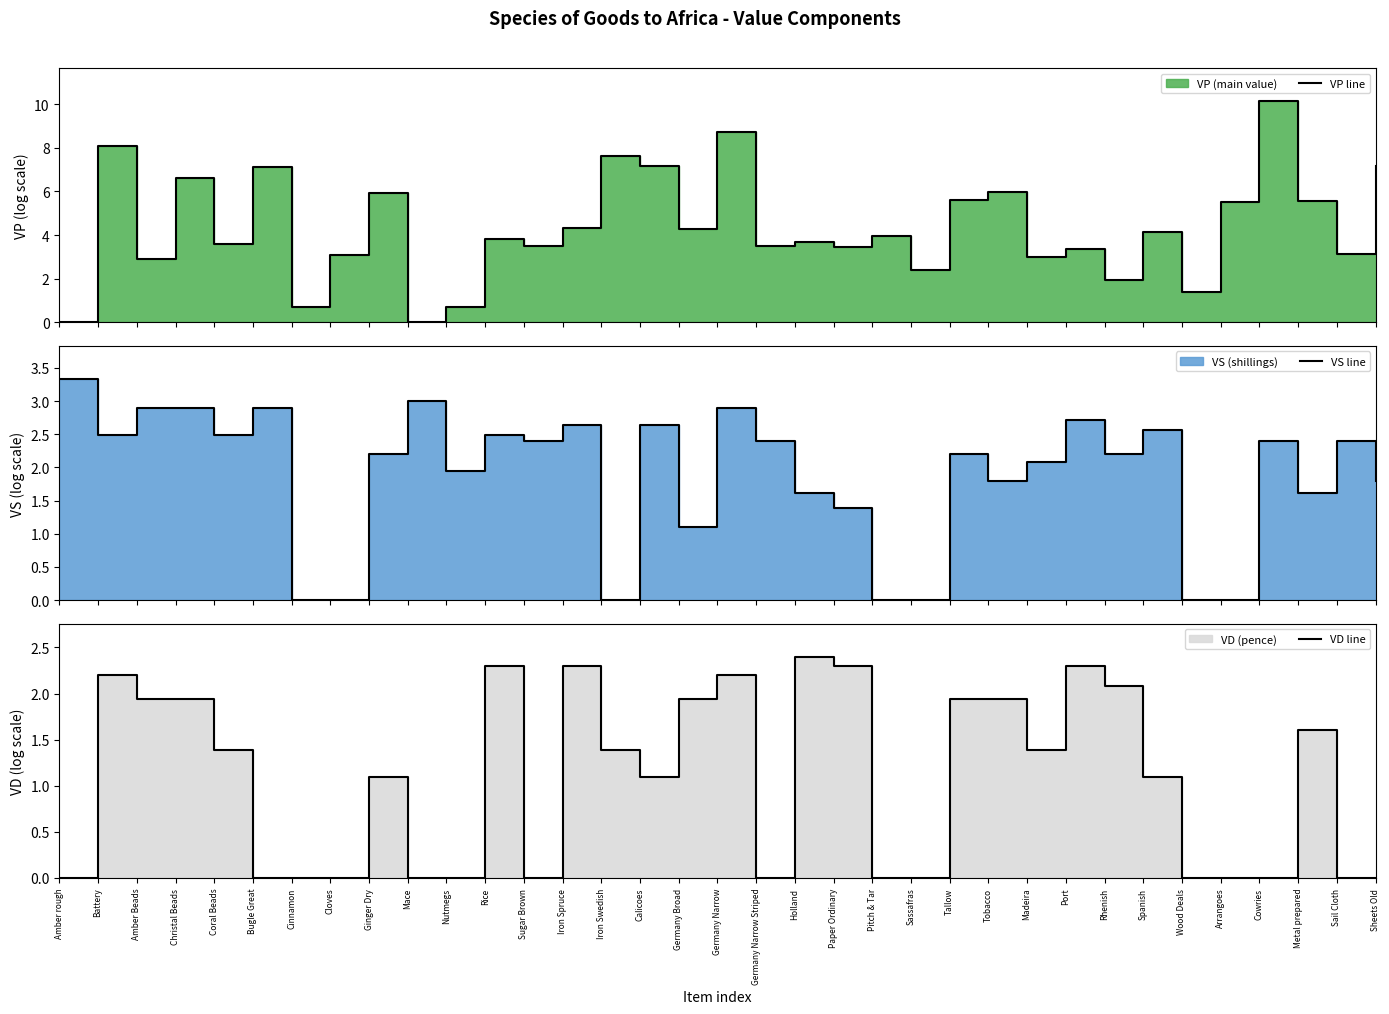

The value of VP line at Rice is 3.8. True or false?

True